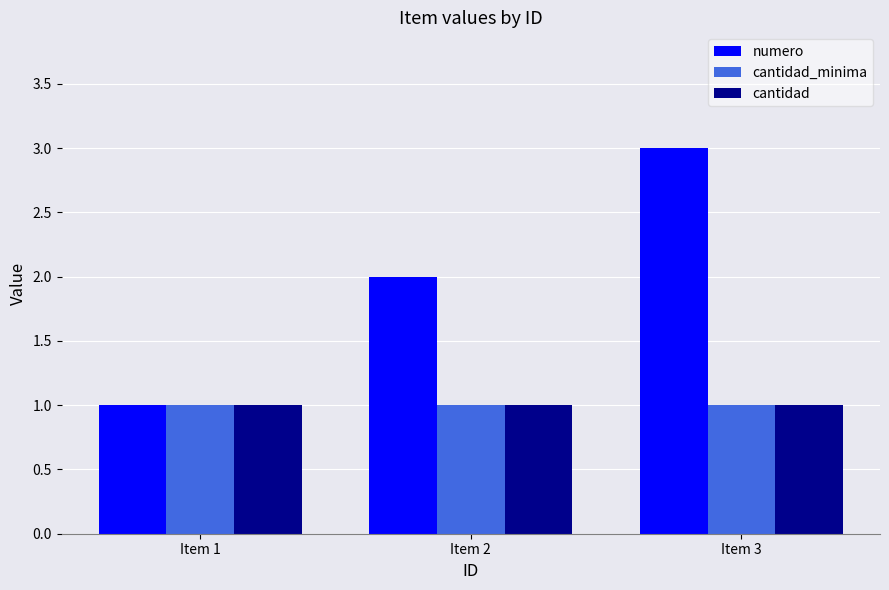

The value of cantidad_minima at Item 1 is 1. True or false?

True